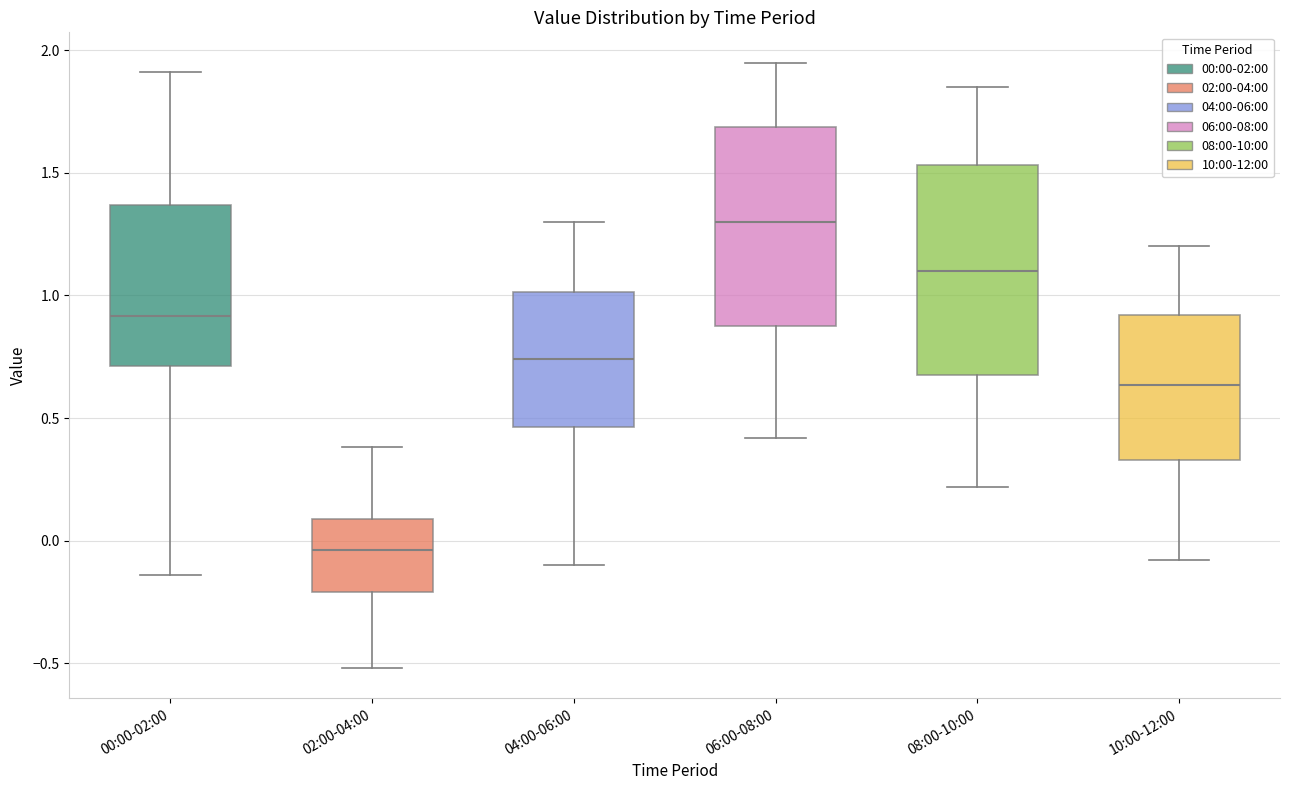

Where is the upper edge of the box for 04:00-06:00 on the y-axis? The values are not printed on the chart, so give them approximately, as read against the axis.

1.00